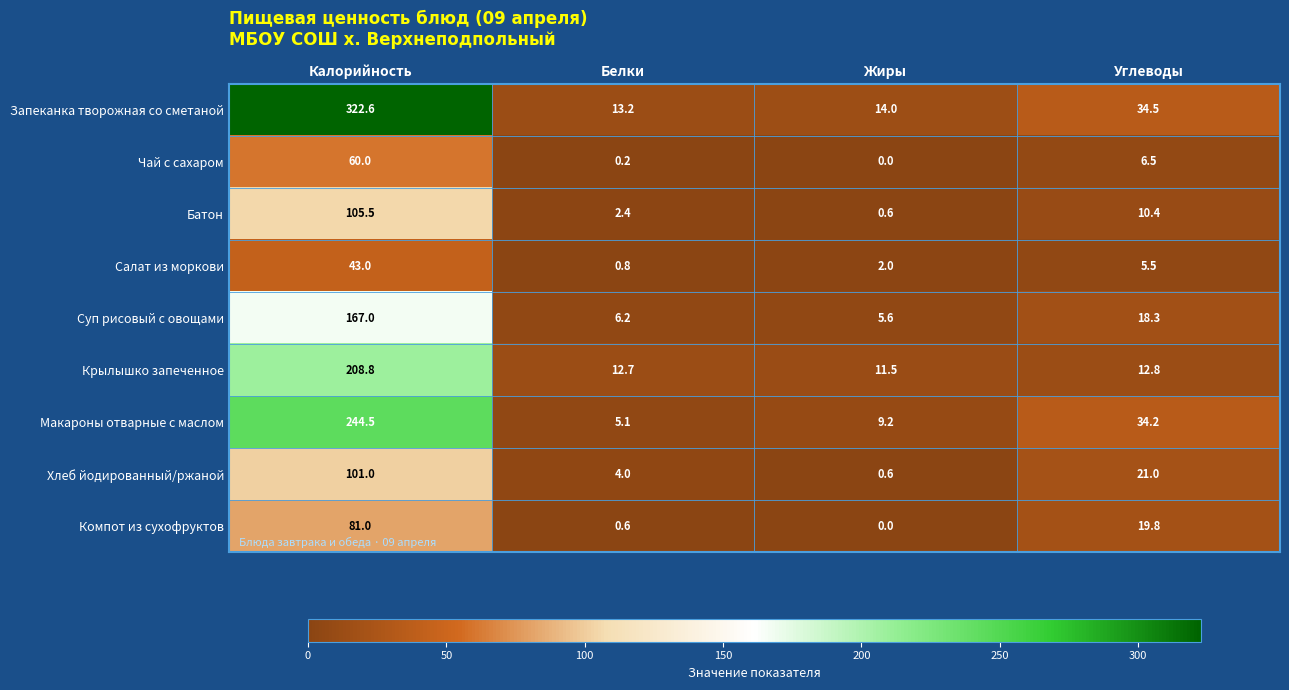

Is it true that Крылышко запеченное equals 12.8 at Углеводы?

True